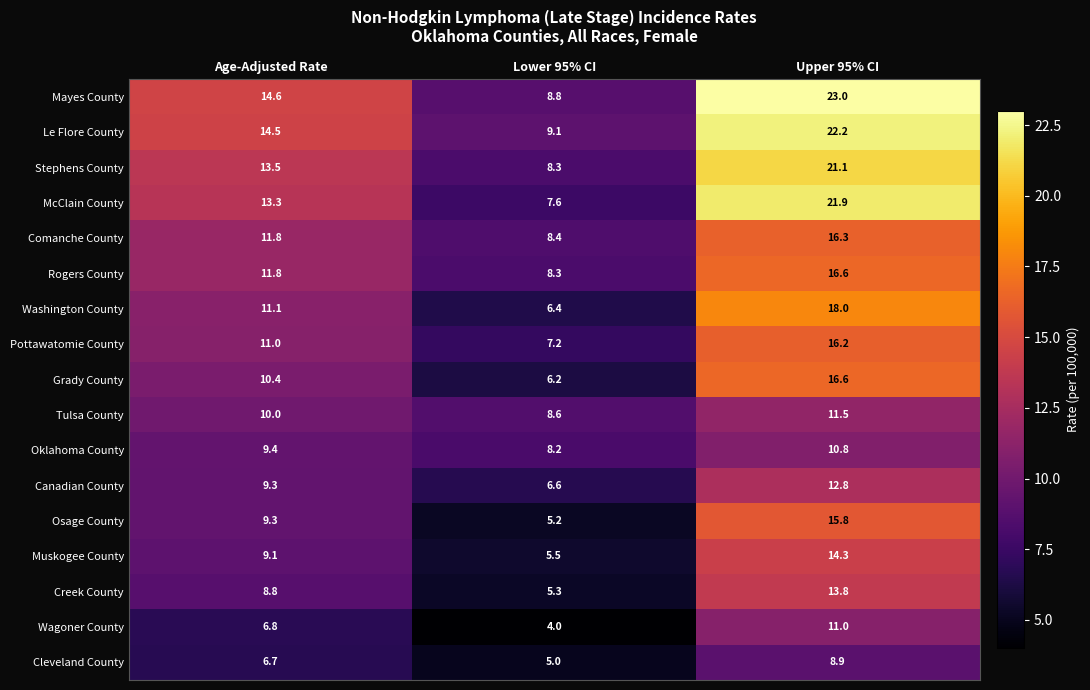

What is the difference between the Canadian County values at Age-Adjusted Rate and Lower 95% CI?

2.7